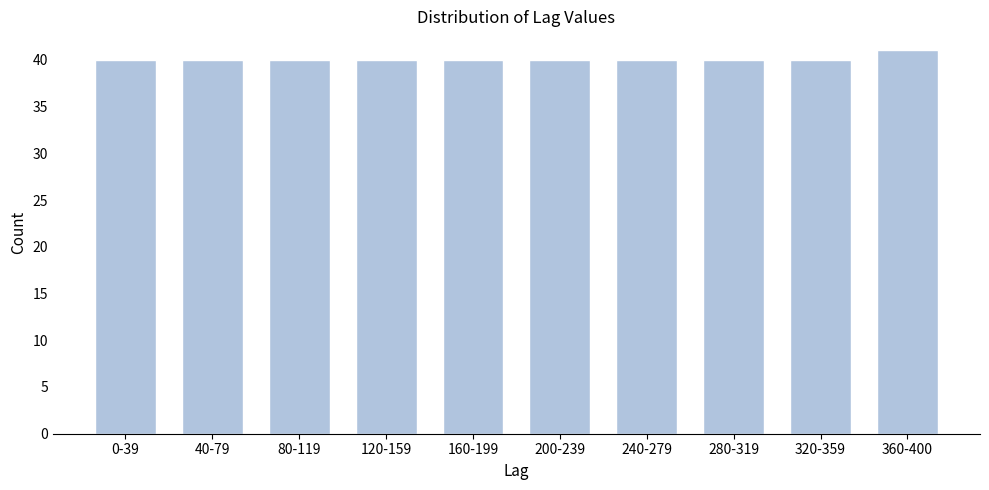

Reading right to left, list all the values displayed in this chart.

41	40	40	40	40	40	40	40	40	40